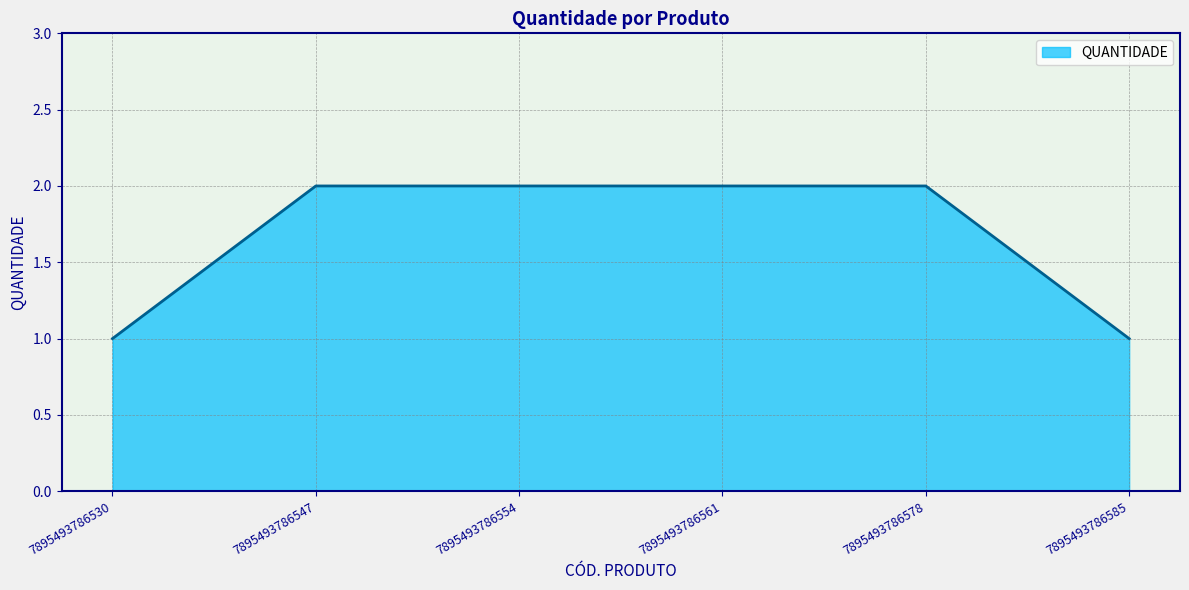

The chart shows a value of 1 at 7895493786578. True or false?

False